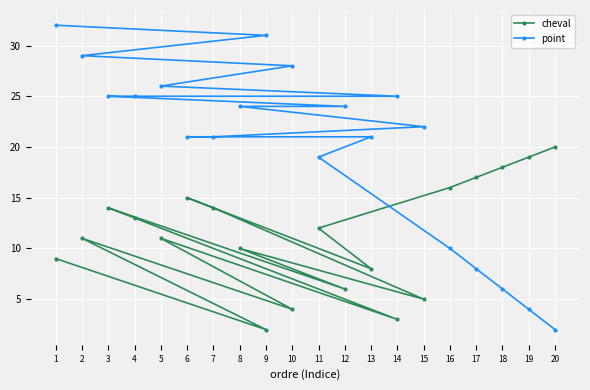

Where do cheval and point first cross each other?

11 and 16